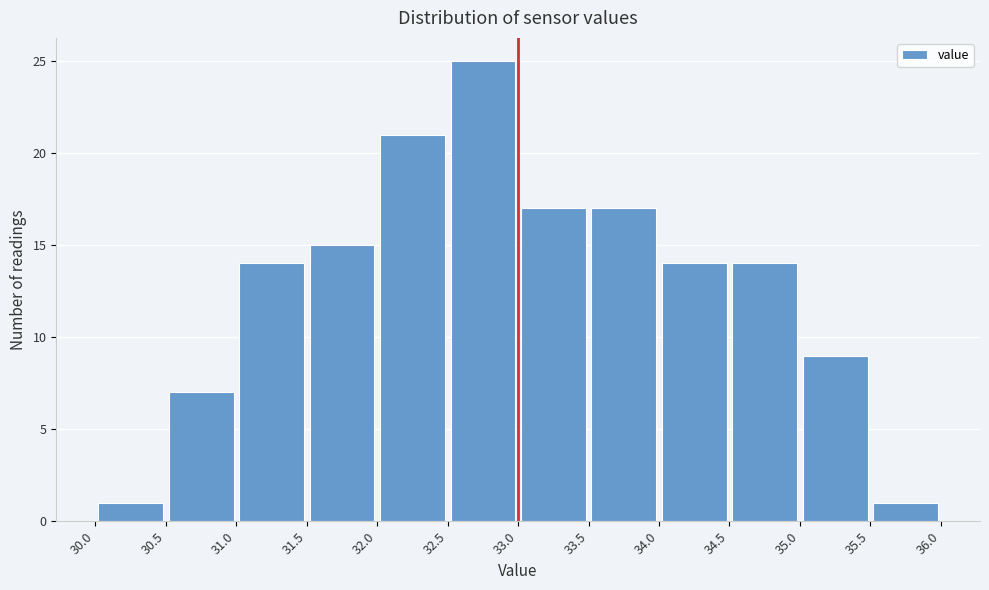

Reading left to right, list every bar in this chart as the range it spans on the x-axis followed by its height. The values are not printed on the chart, so give them approximately, as read against the axis.

30.0 to 30.5: 1
30.5 to 31.0: 7
31.0 to 31.5: 14
31.5 to 32.0: 15
32.0 to 32.5: 21
32.5 to 33.0: 25
33.0 to 33.5: 17
33.5 to 34.0: 17
34.0 to 34.5: 14
34.5 to 35.0: 14
35.0 to 35.5: 9
35.5 to 36.0: 1